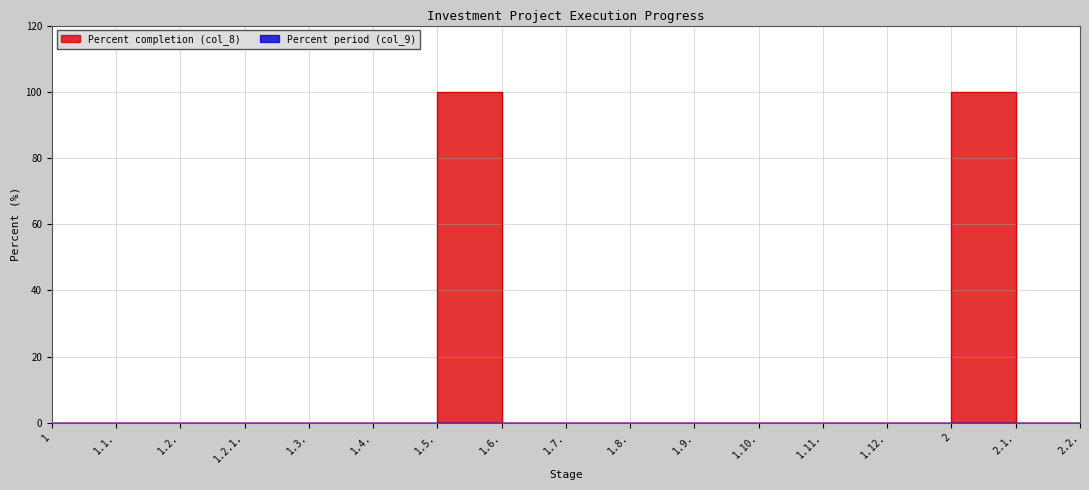

Where is the data nearest to the value 50?

1